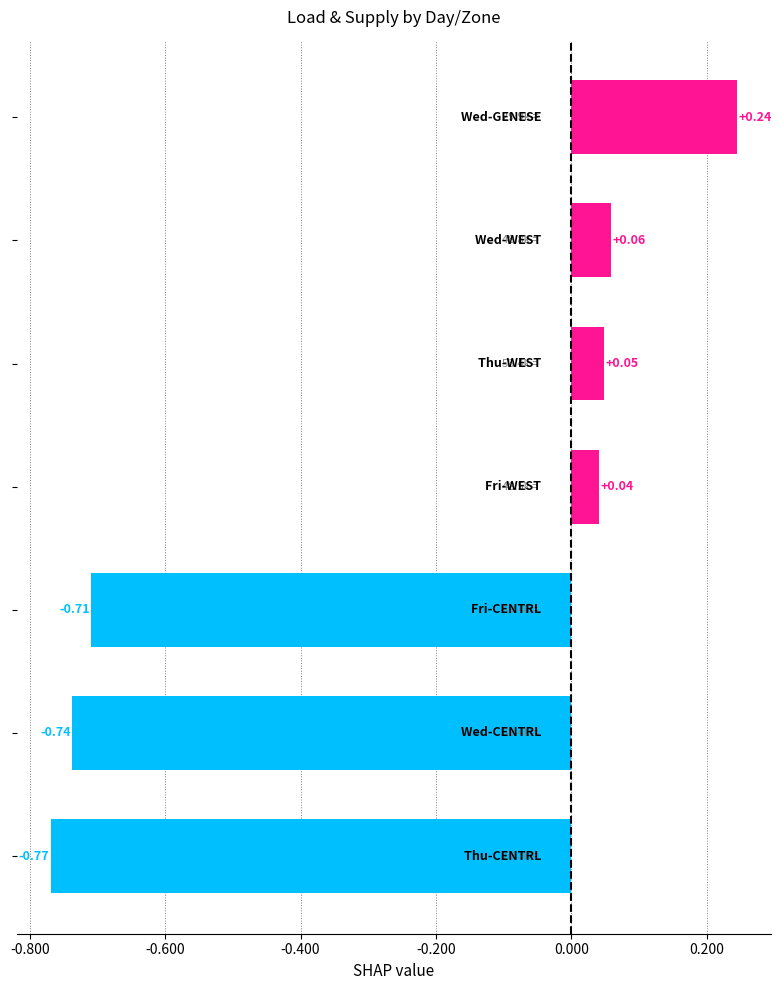

What is the average value?

-0.3